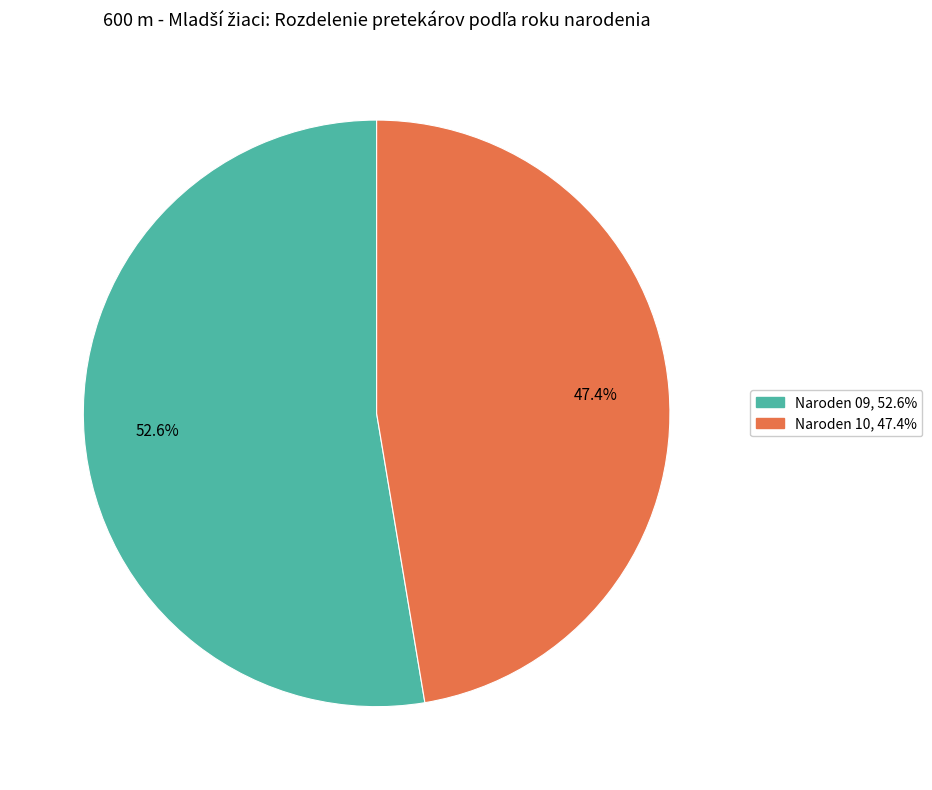

Is there a majority slice in this chart?

Yes